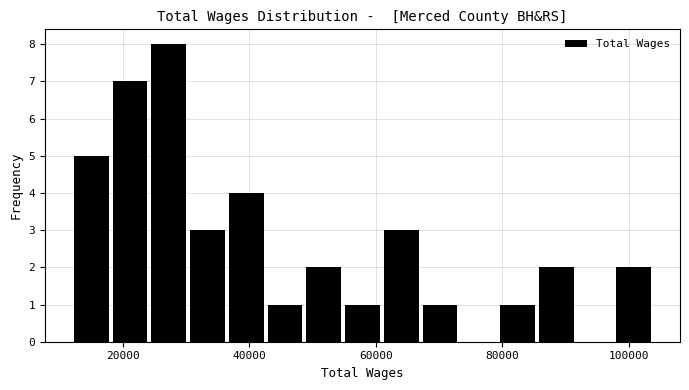

Read against the x-axis, roughly where is the centre of the tallest bar?

28000